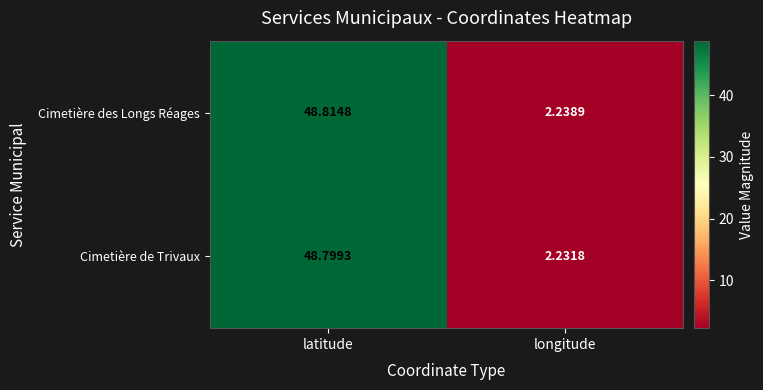

At which label is Cimetière des Longs Réages closest to 25?

longitude